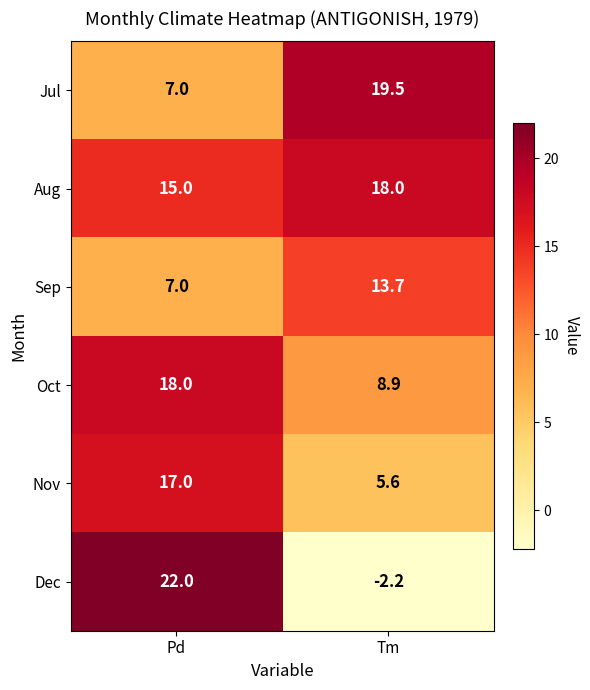

At which category is the sum across all series the highest?

Pd